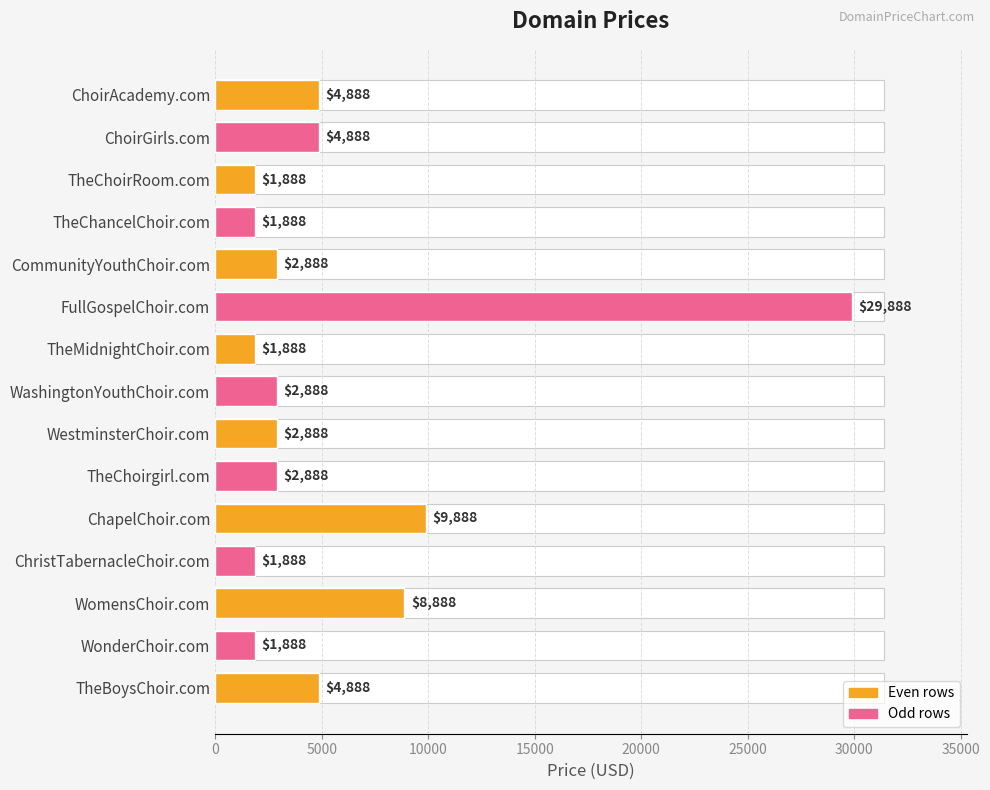

What is the value of the 10th bar from the left?

2888